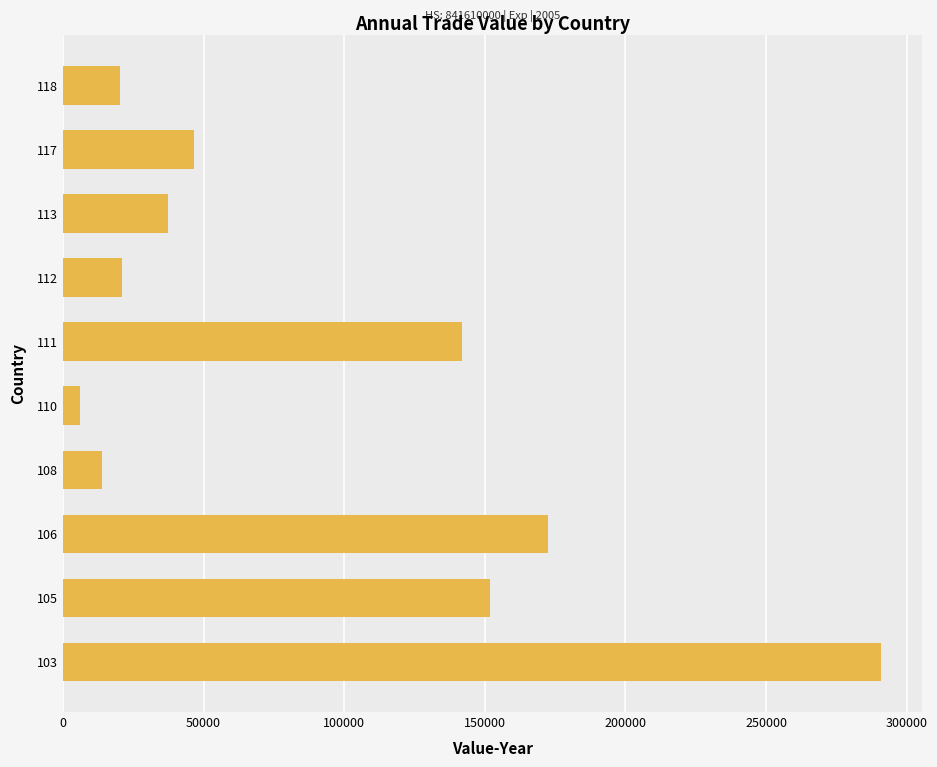

The value at 112 is 21030. True or false?

True